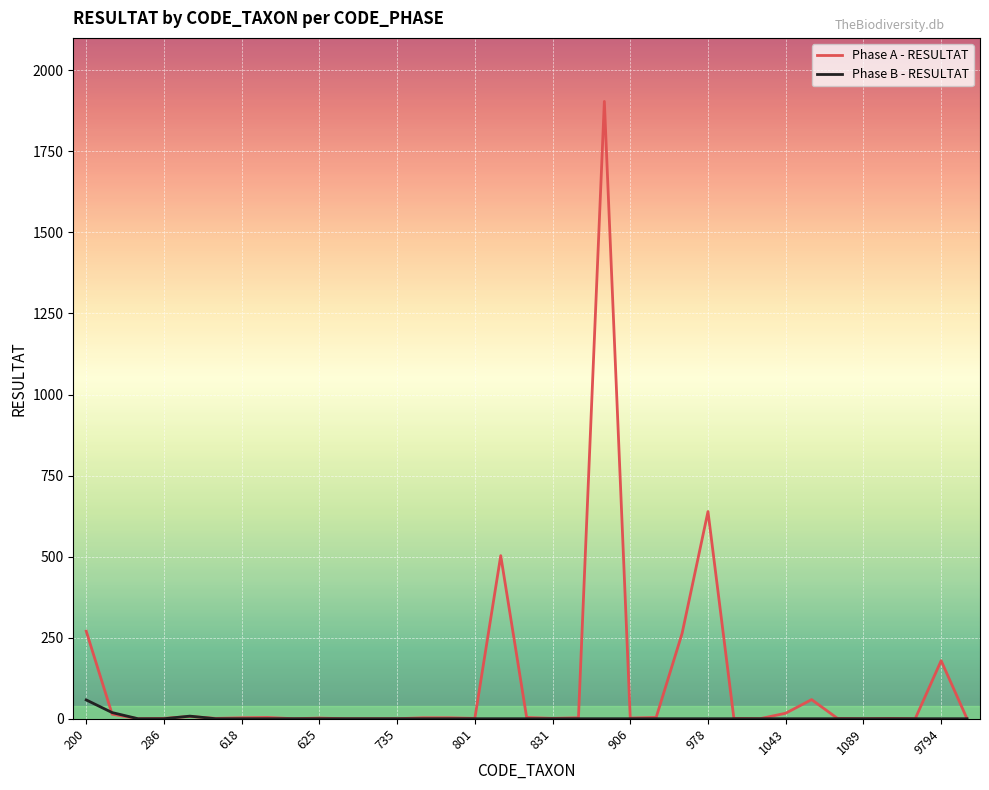

What is the maximum value shown in the chart?

1904